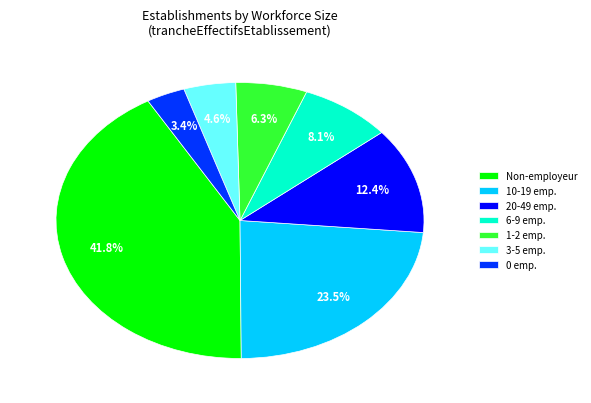

To the nearest percent, what is the average slice percentage?

14%